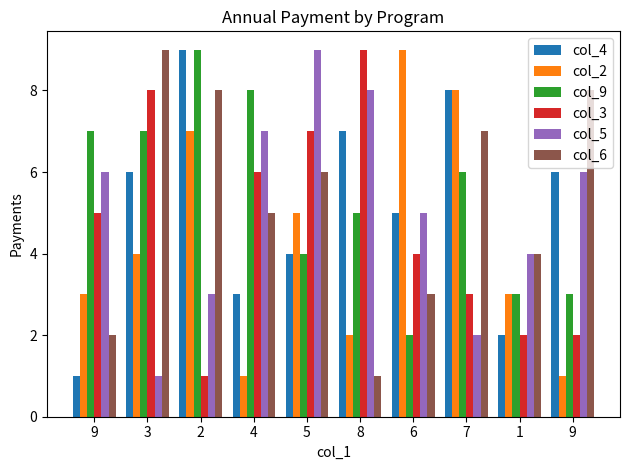

How many bars are there in each group?

6